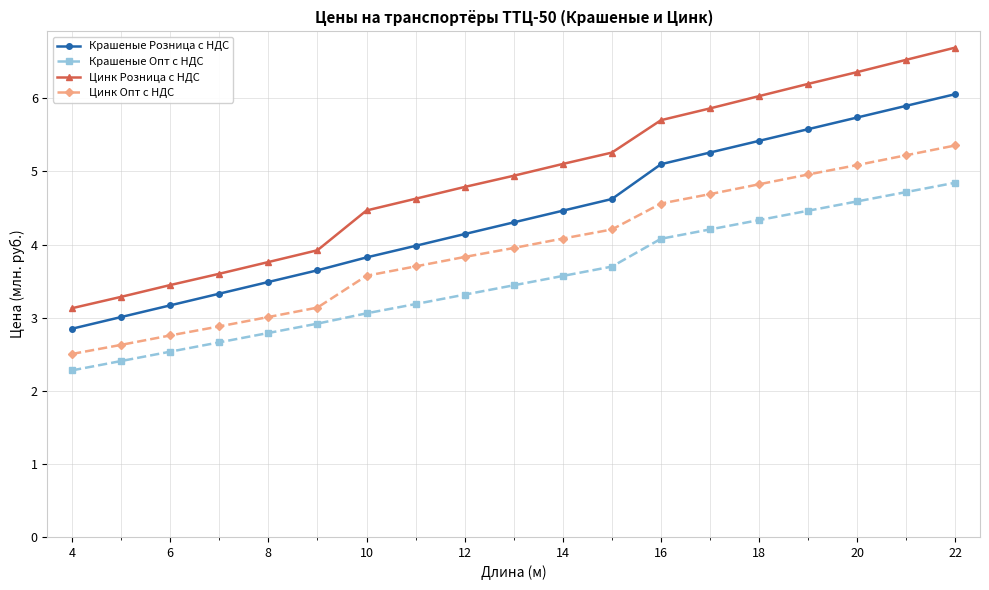

Rank the series by their maximum value, from highest to lowest.

Цинк Розница с НДС, Крашеные Розница с НДС, Цинк Опт с НДС, Крашеные Опт с НДС